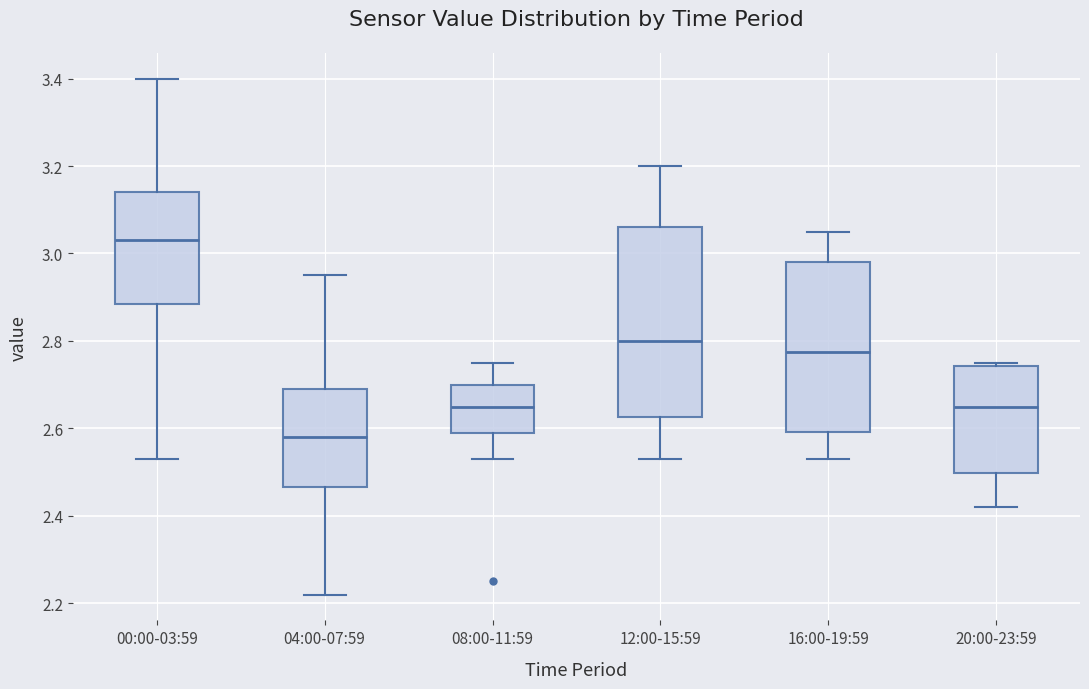

Where does the upper whisker of the box for 08:00-11:59 end on the y-axis? The values are not printed on the chart, so give them approximately, as read against the axis.

2.76